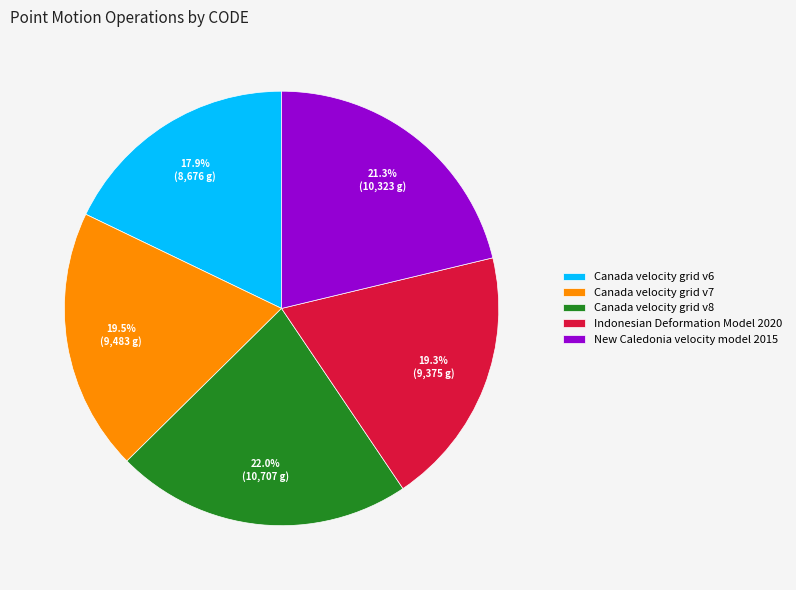

What is the ratio of the value at New Caledonia velocity model 2015 to the value at Canada velocity grid v6?

1.2